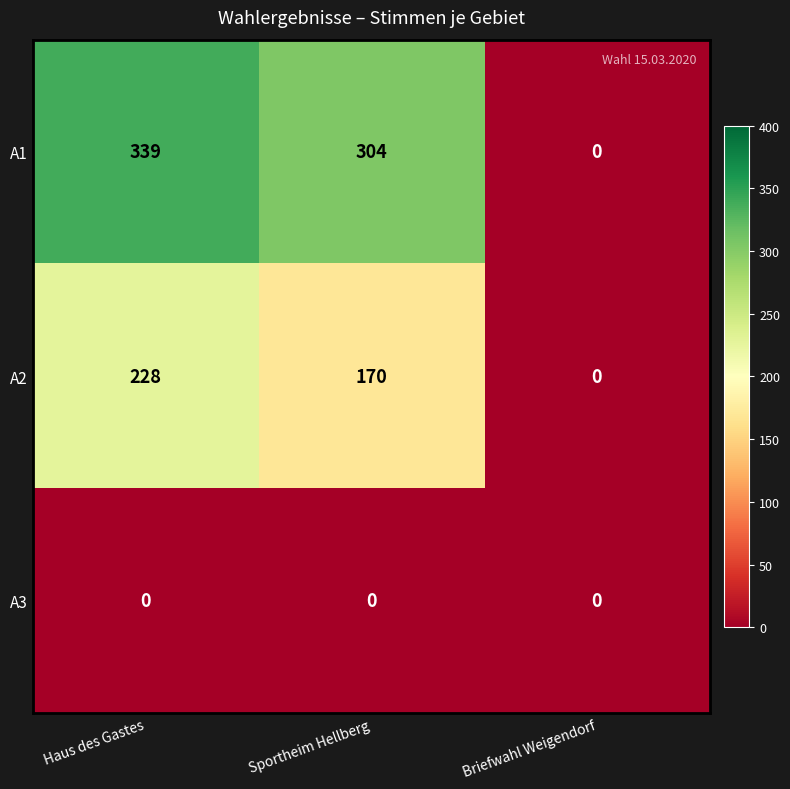

The A3 series shows 0 at Haus des Gastes. True or false?

True